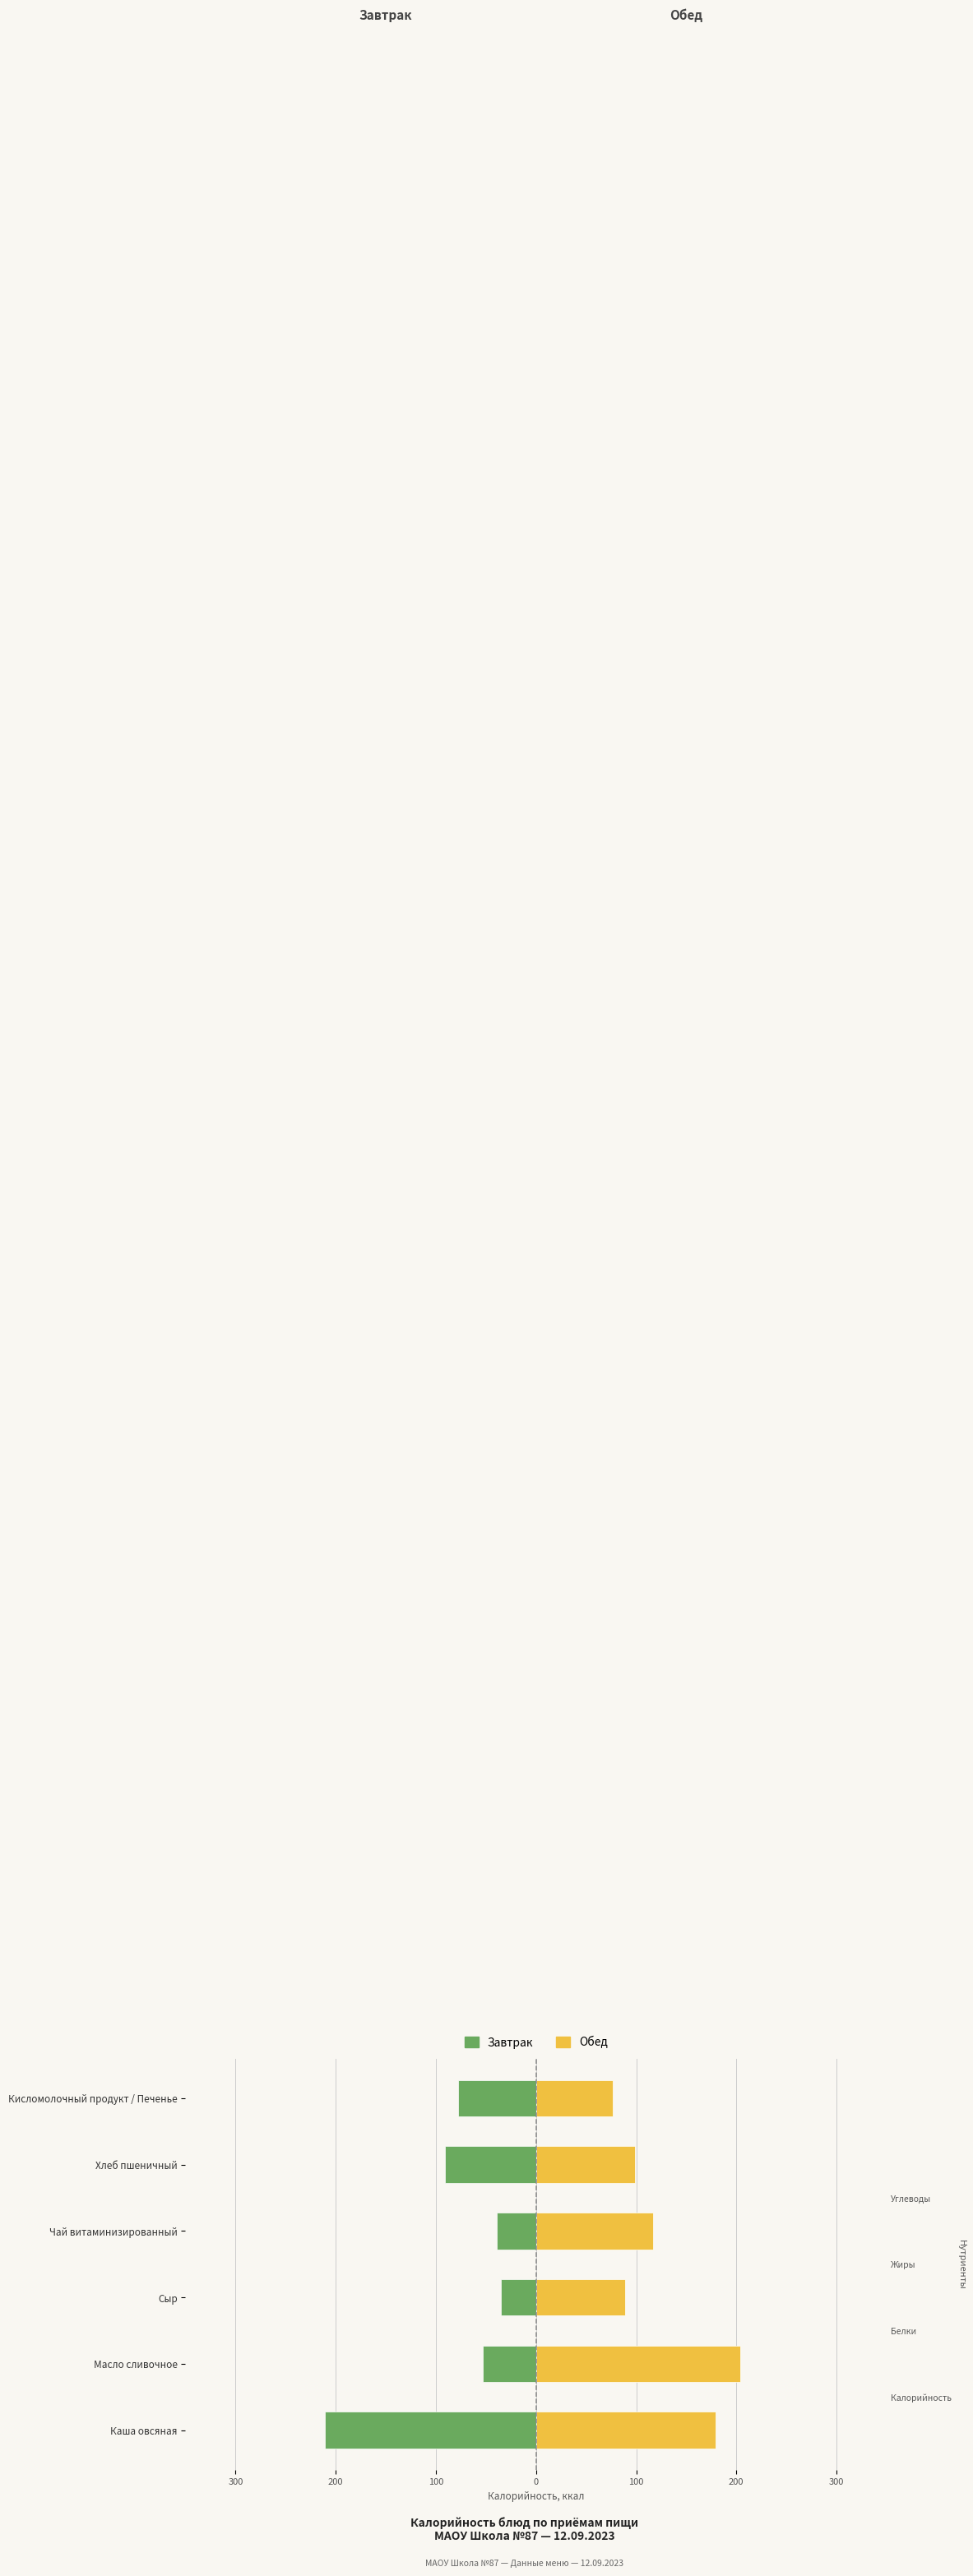

How many values in the Обед series are below 117?

3